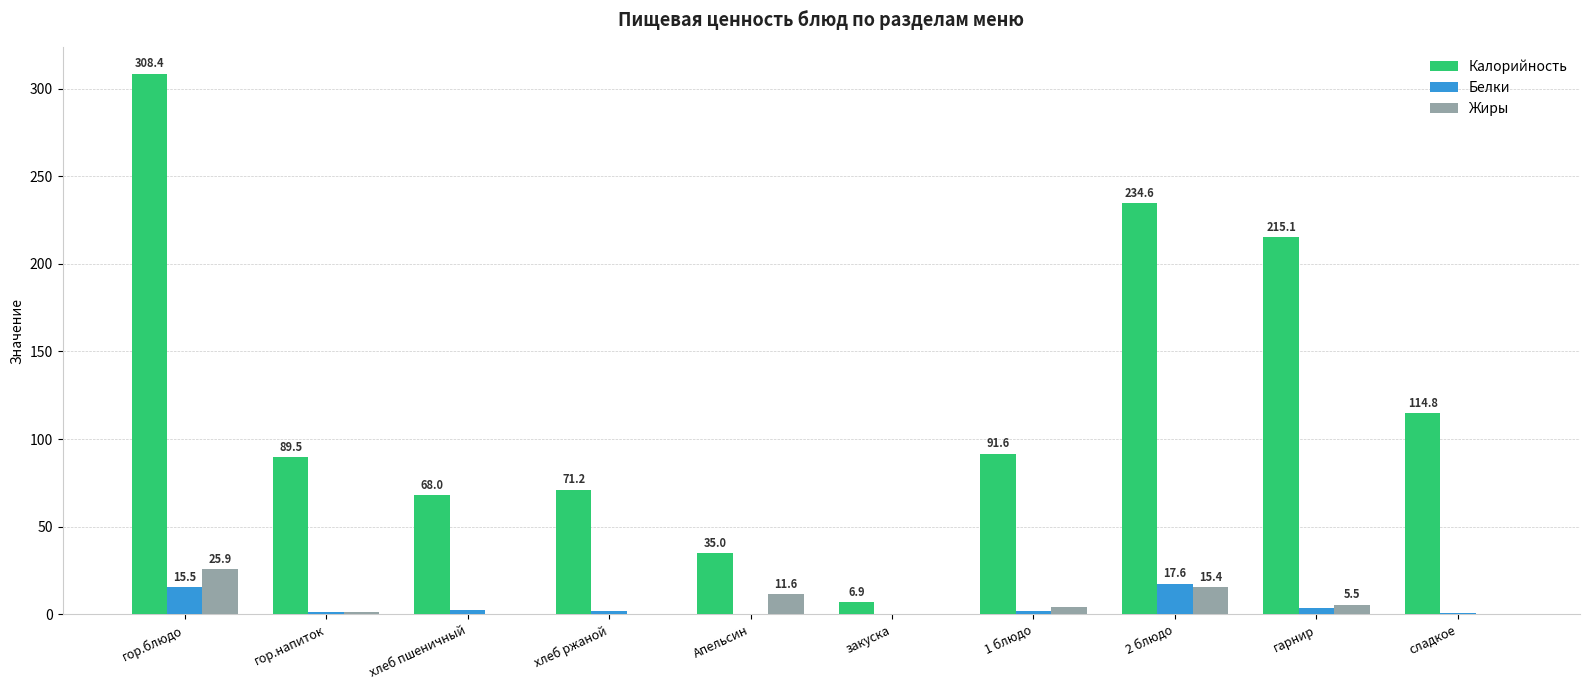

What is the maximum value shown in the chart?

308.4